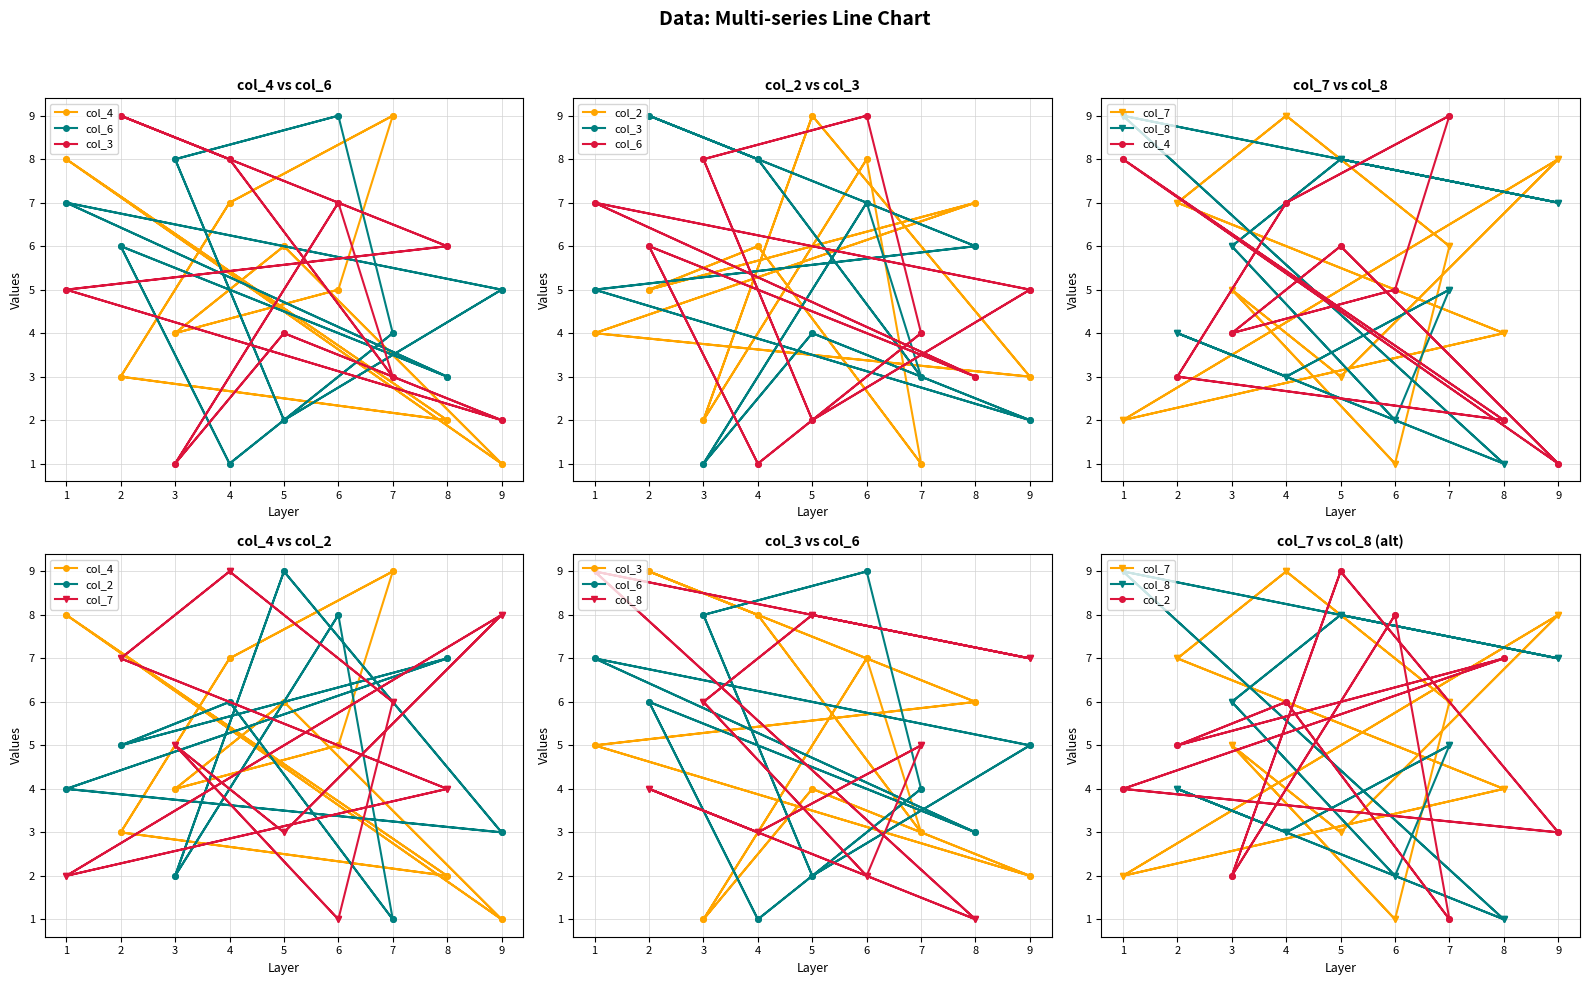

What is the average value of the col_4 series?

5